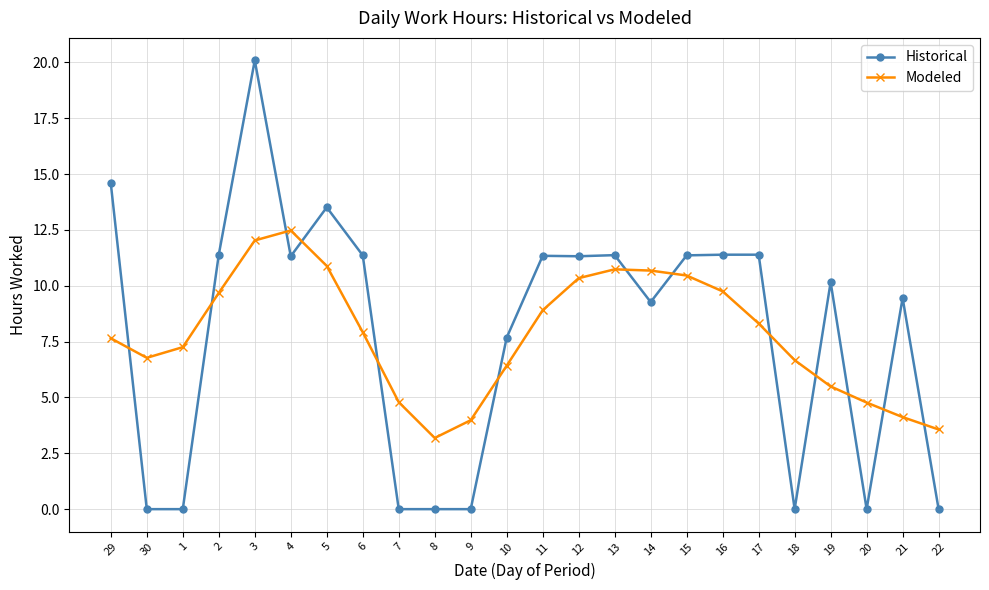

Count the number of categories in the chart.

24